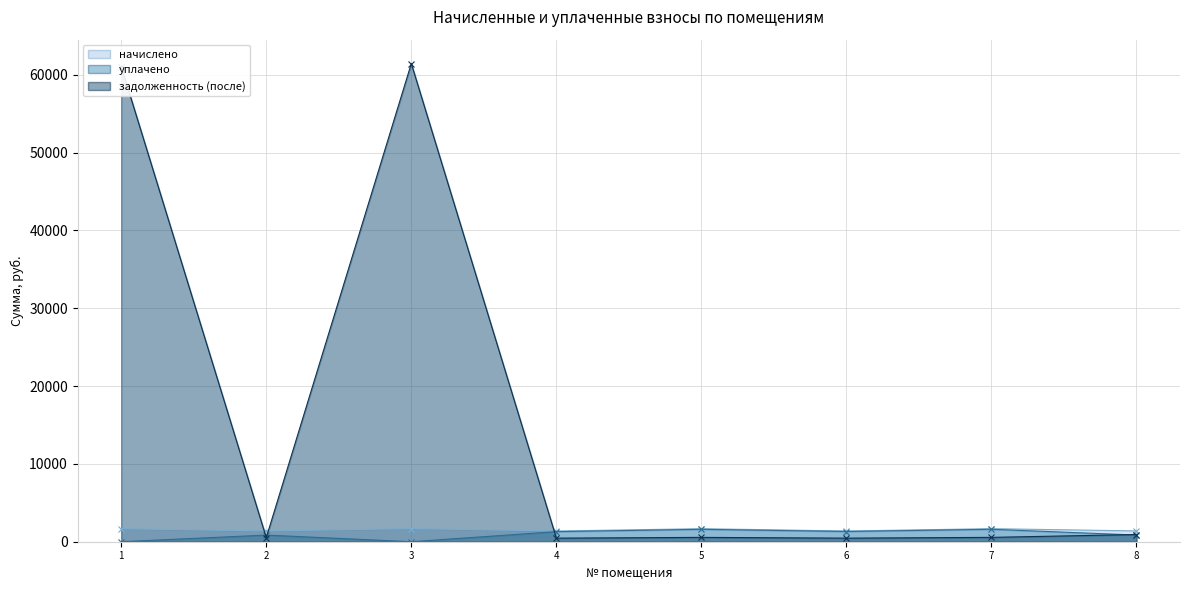

How many times do задолженность (после) and уплачено cross each other?

4